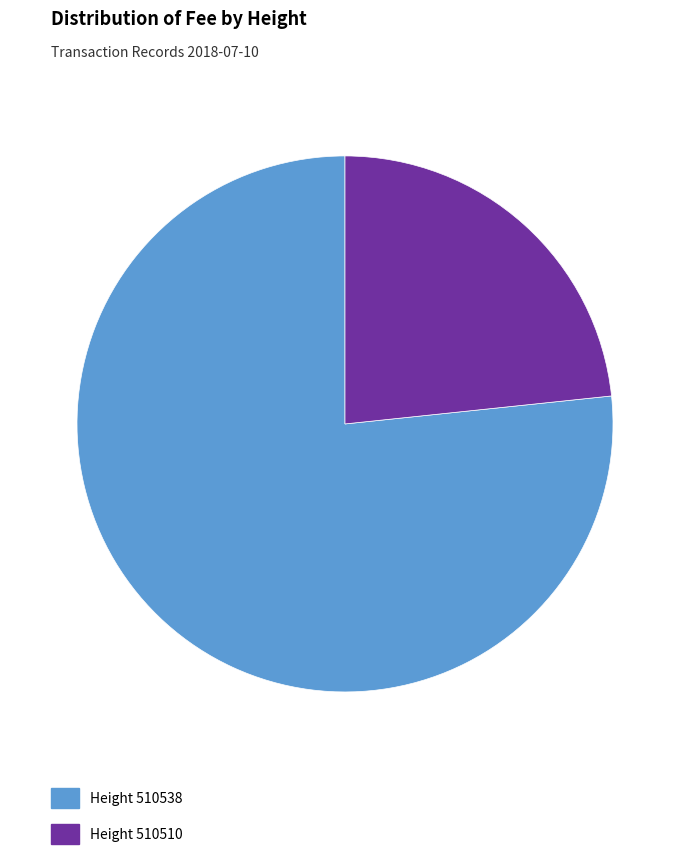

Rank the categories by value from lowest to highest.

Height 510510, Height 510538